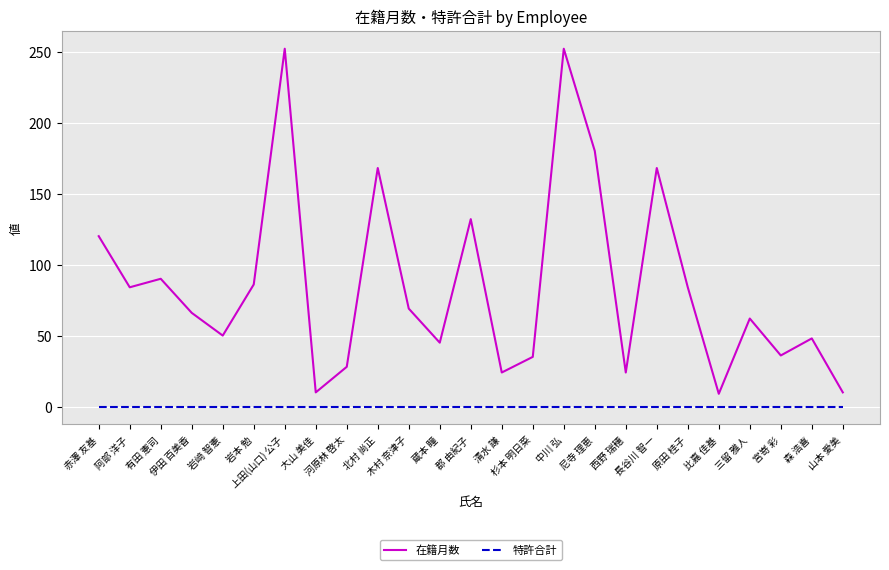

The 在籍月数 series shows 38 at 岩本 勉. True or false?

False